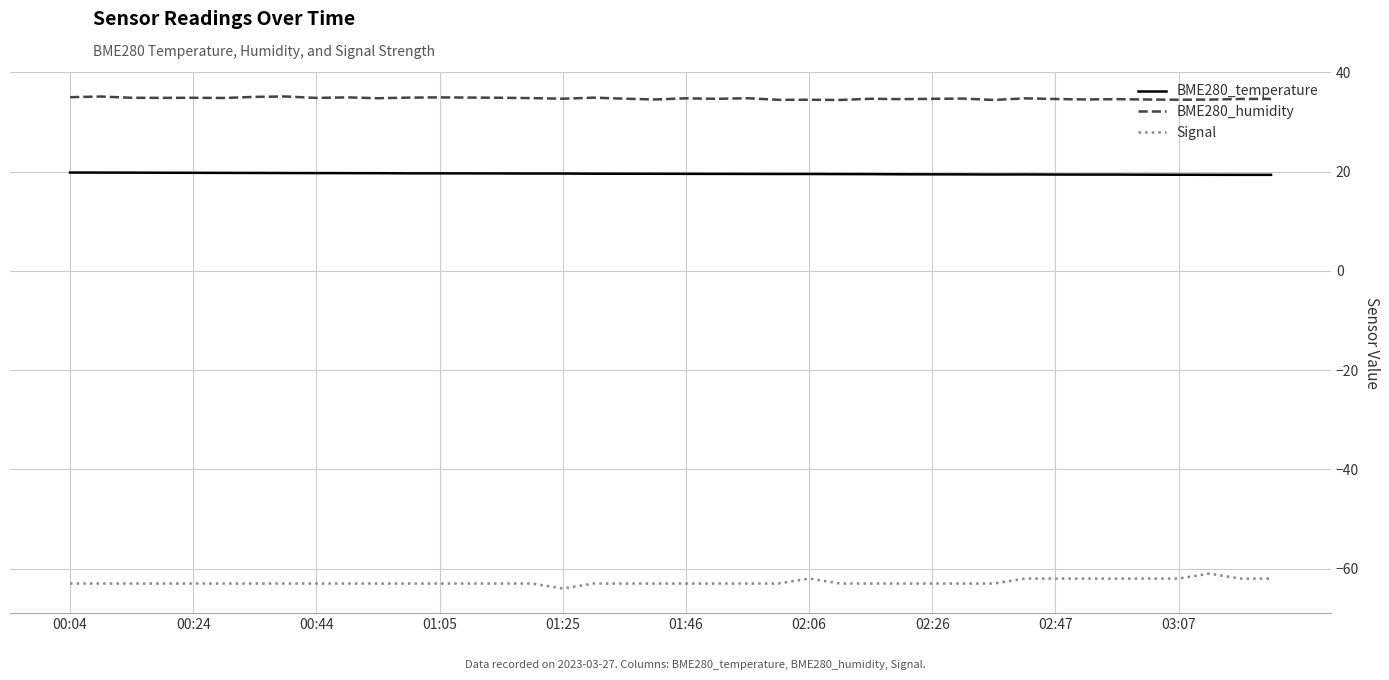

True or false: BME280_humidity and BME280_temperature cross at least once.

False